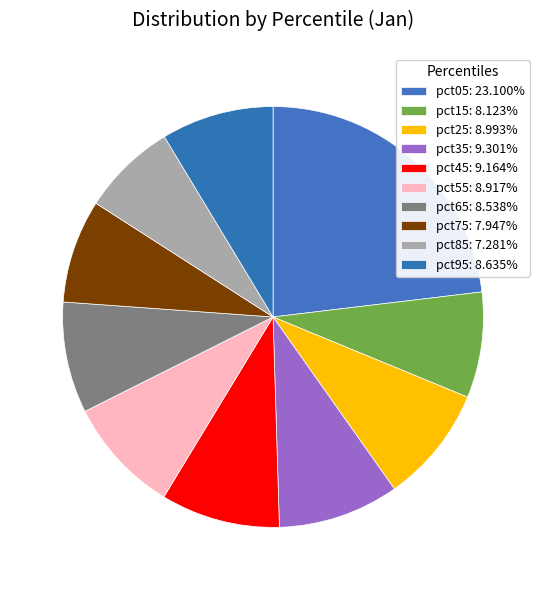

How many segments does this pie chart have?

10